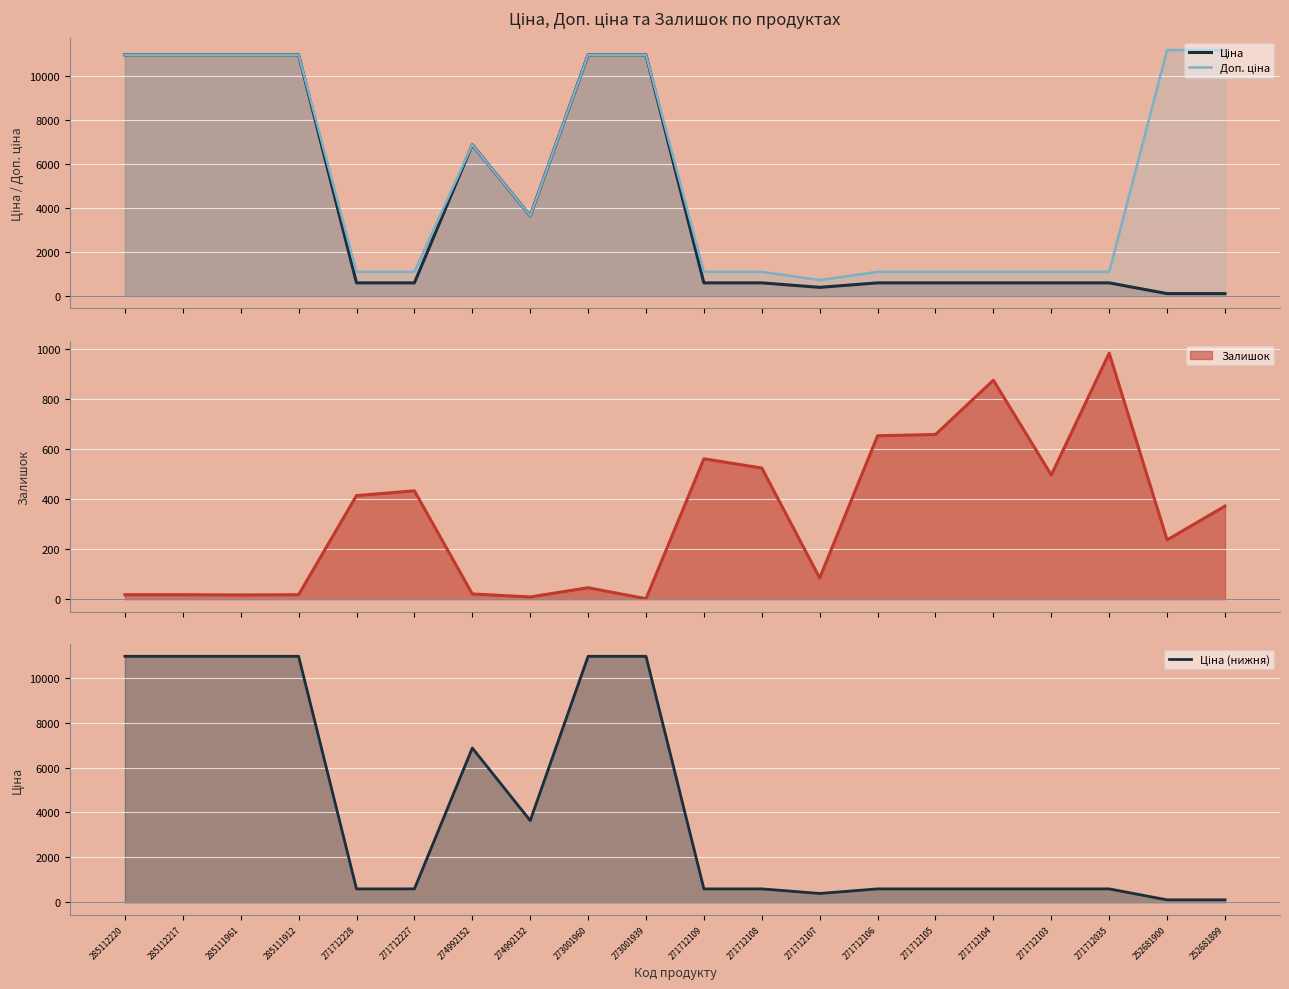

What position from the left is 271712106?

14